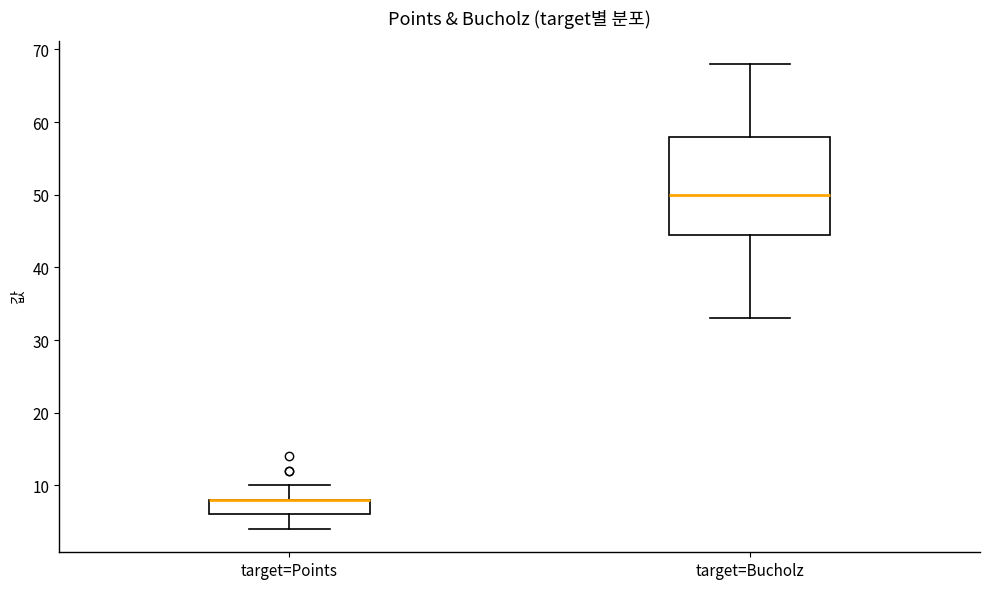

Where does the median line of the box for target=Bucholz sit on the y-axis? The values are not printed on the chart, so give them approximately, as read against the axis.

50